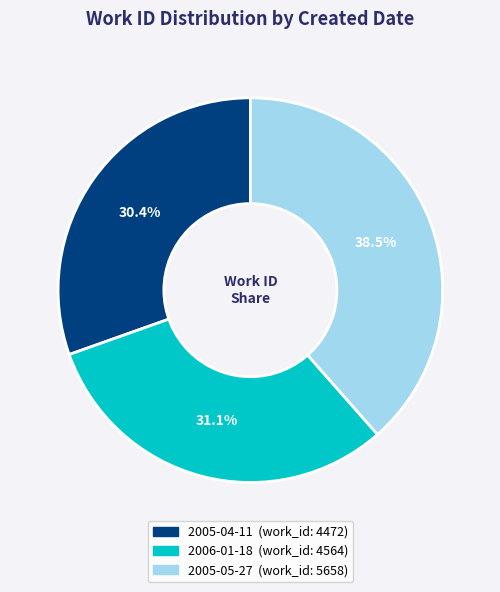

To the nearest percent, what portion does 2005-04-11 represent?

30%